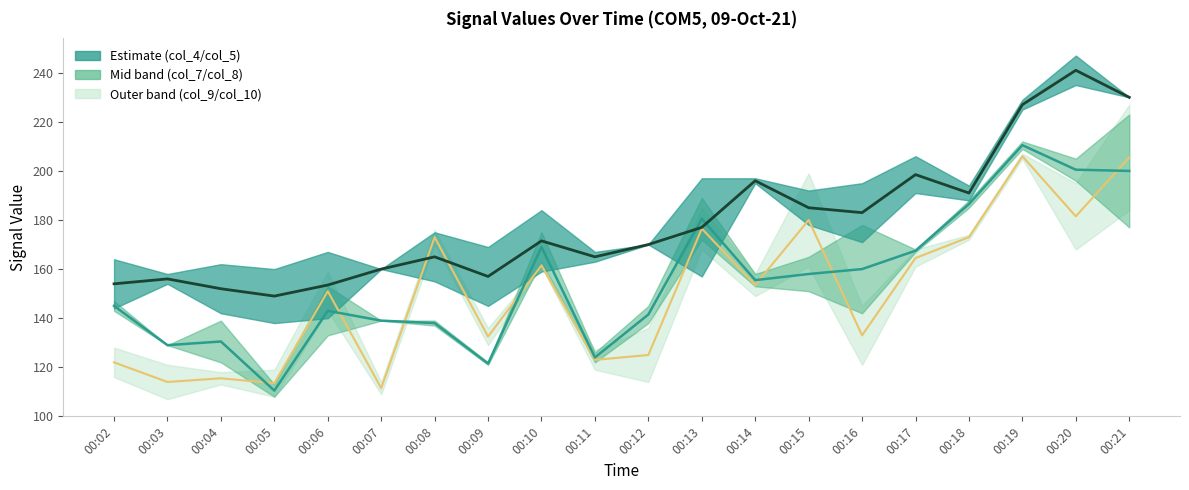

Which category has the highest value in the col_5 series?

00:20